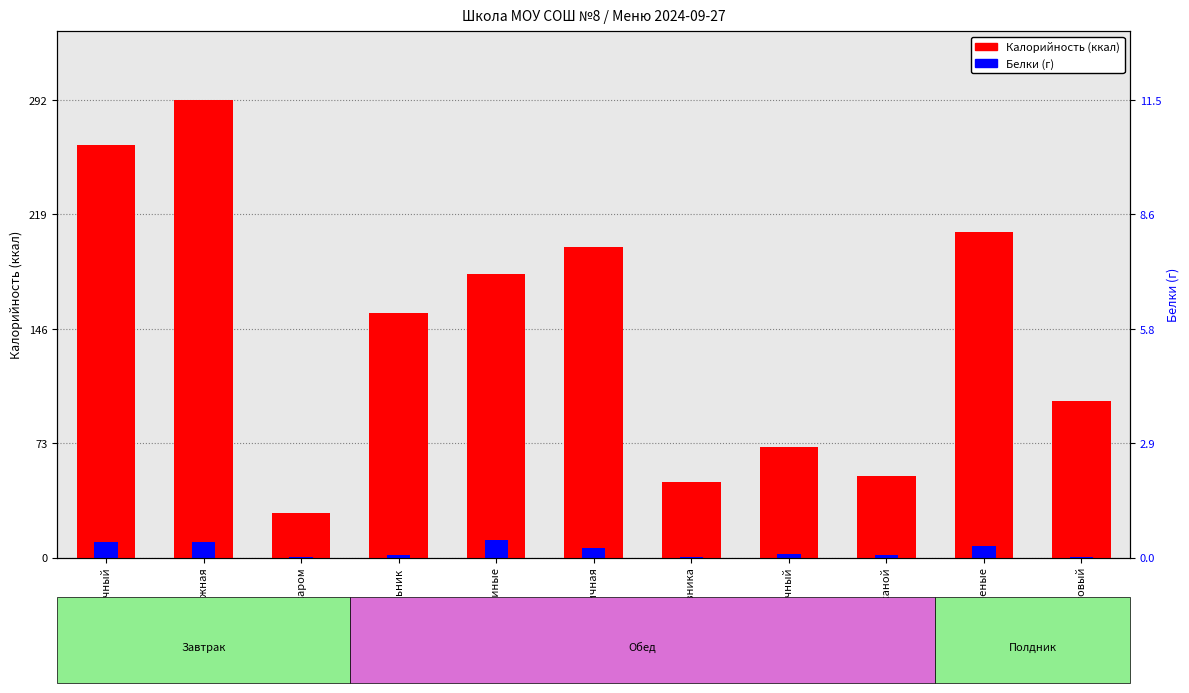

Rank the categories by Белки value from highest to lowest.

Биточки куриные, Булочка творожная, Суп молочный, Пирожки печеные, Каша пшеничная, Хлеб пшеничный, Хлеб ржаной, Рассольник, Напиток шиповника, Чай с сахаром, Сок фруктовый